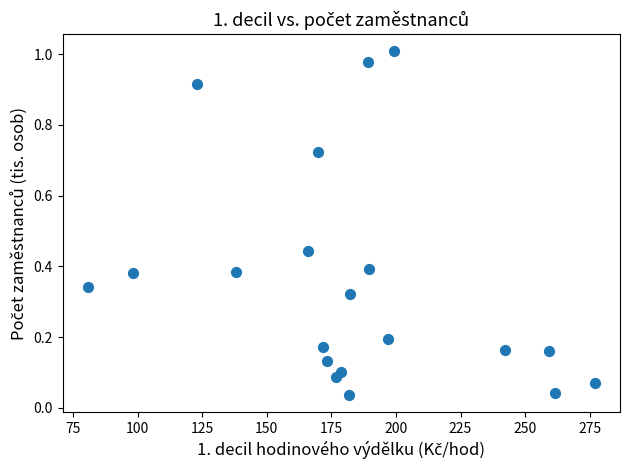

What is the range of X values (max minus min)?

196.2